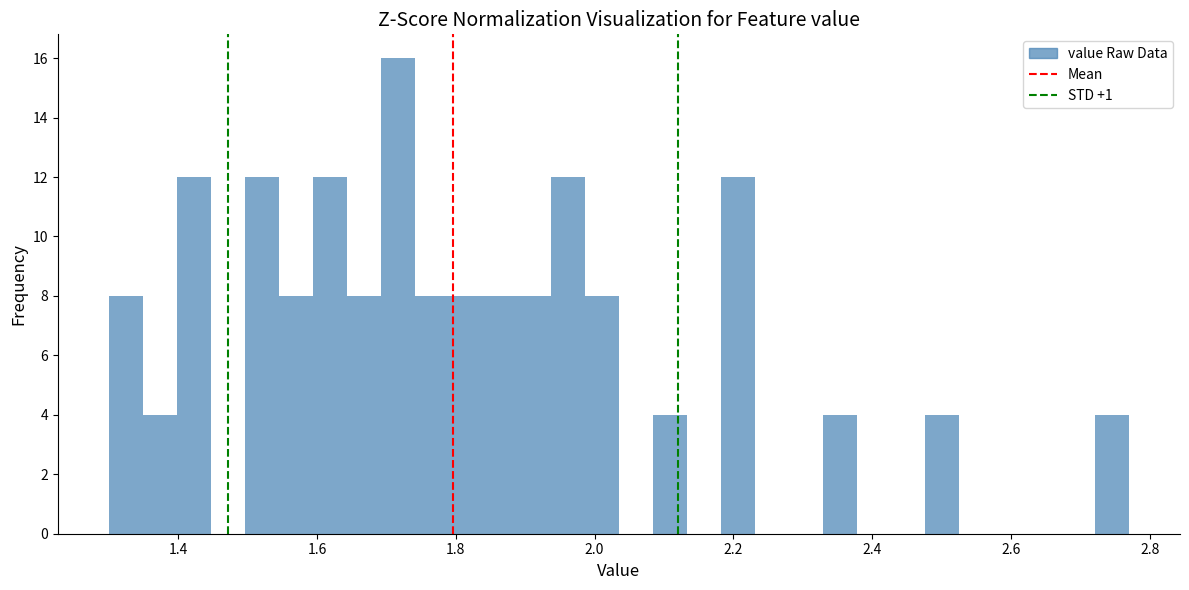

Around what value on the x-axis is the tallest bar? Give the approximate position of its centre, as read against the axis.

1.72